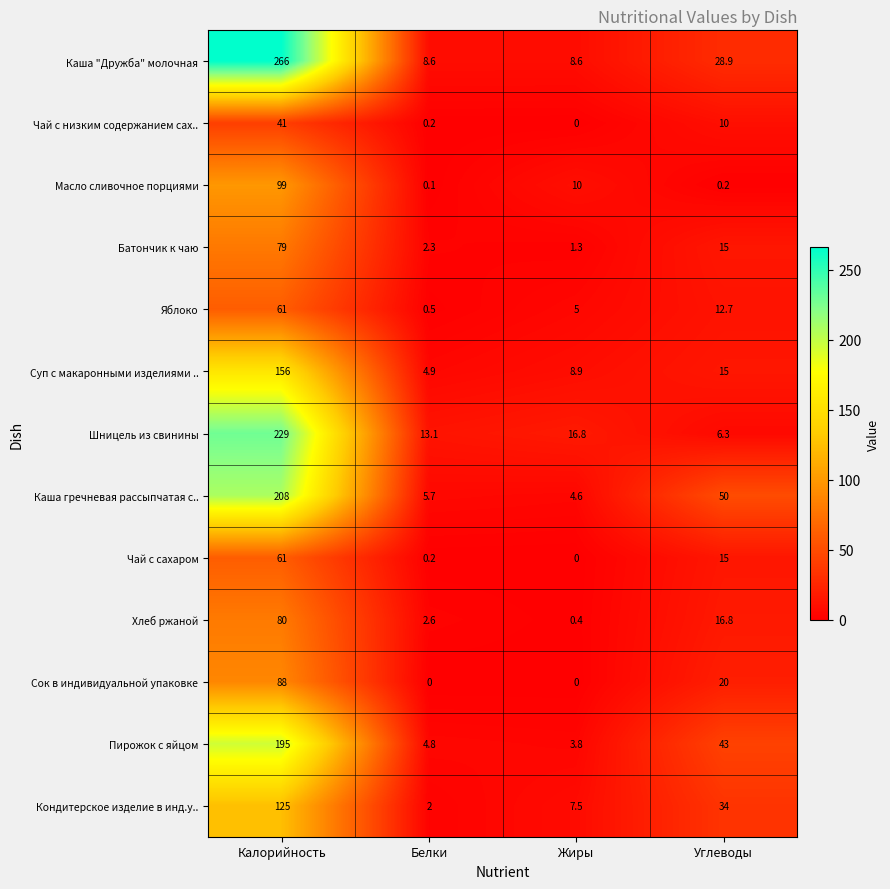

Between Белки and Углеводы, which series saw the biggest shift?

Каша гречневая рассыпчатая с..